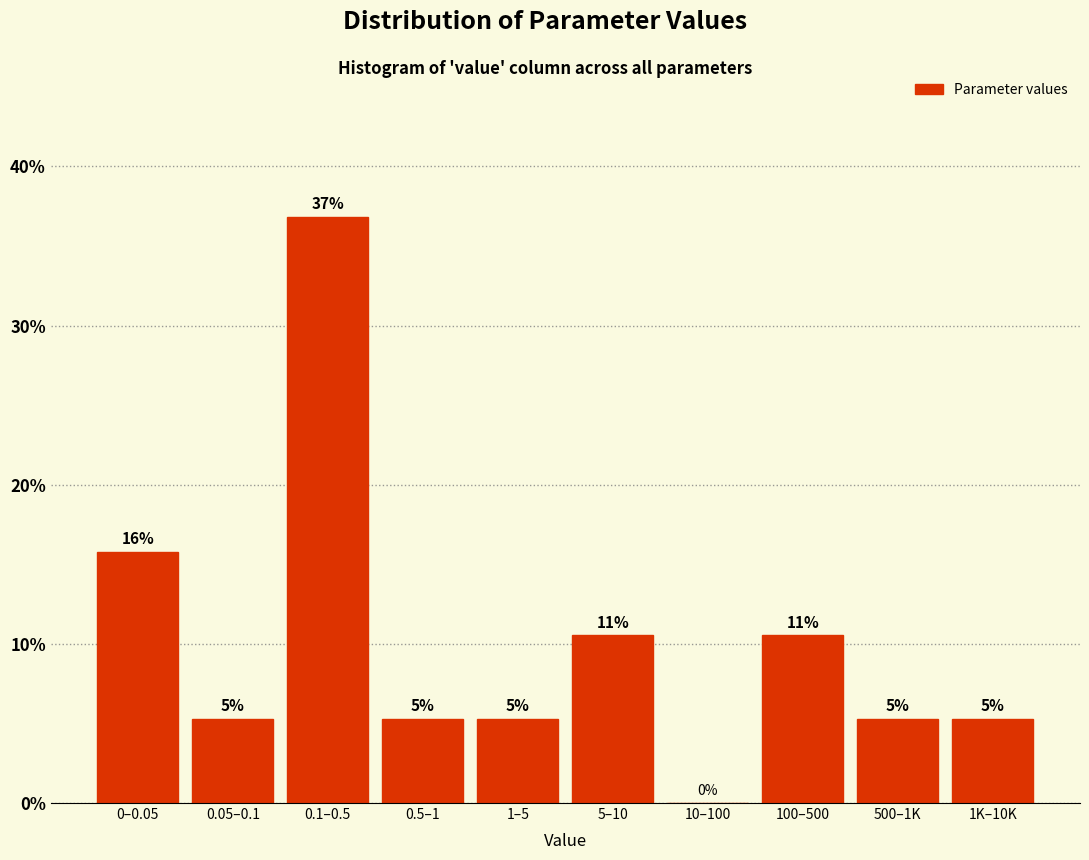

Are the bars horizontal?

No